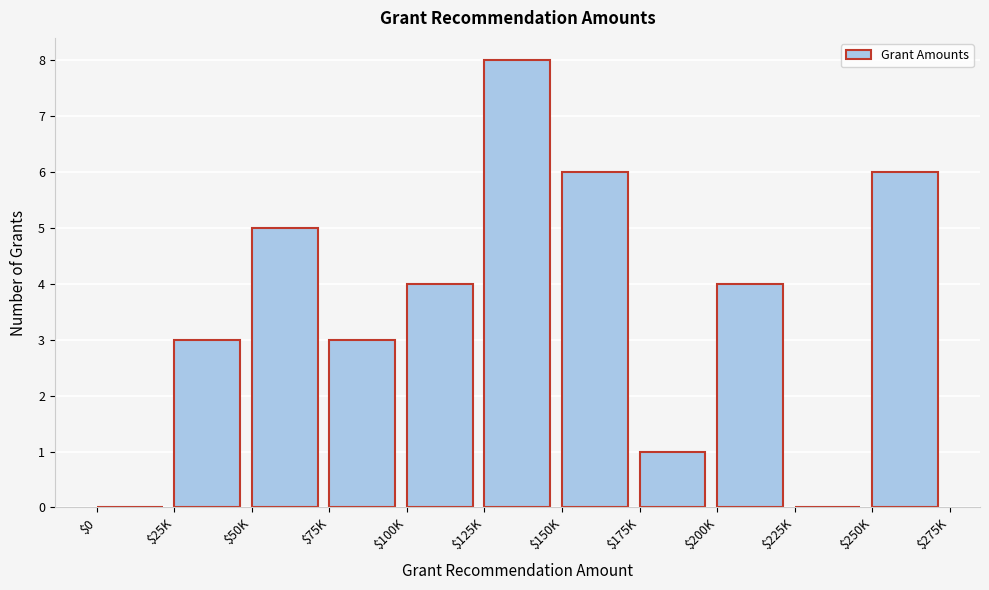

What is the maximum value shown in the chart?

8